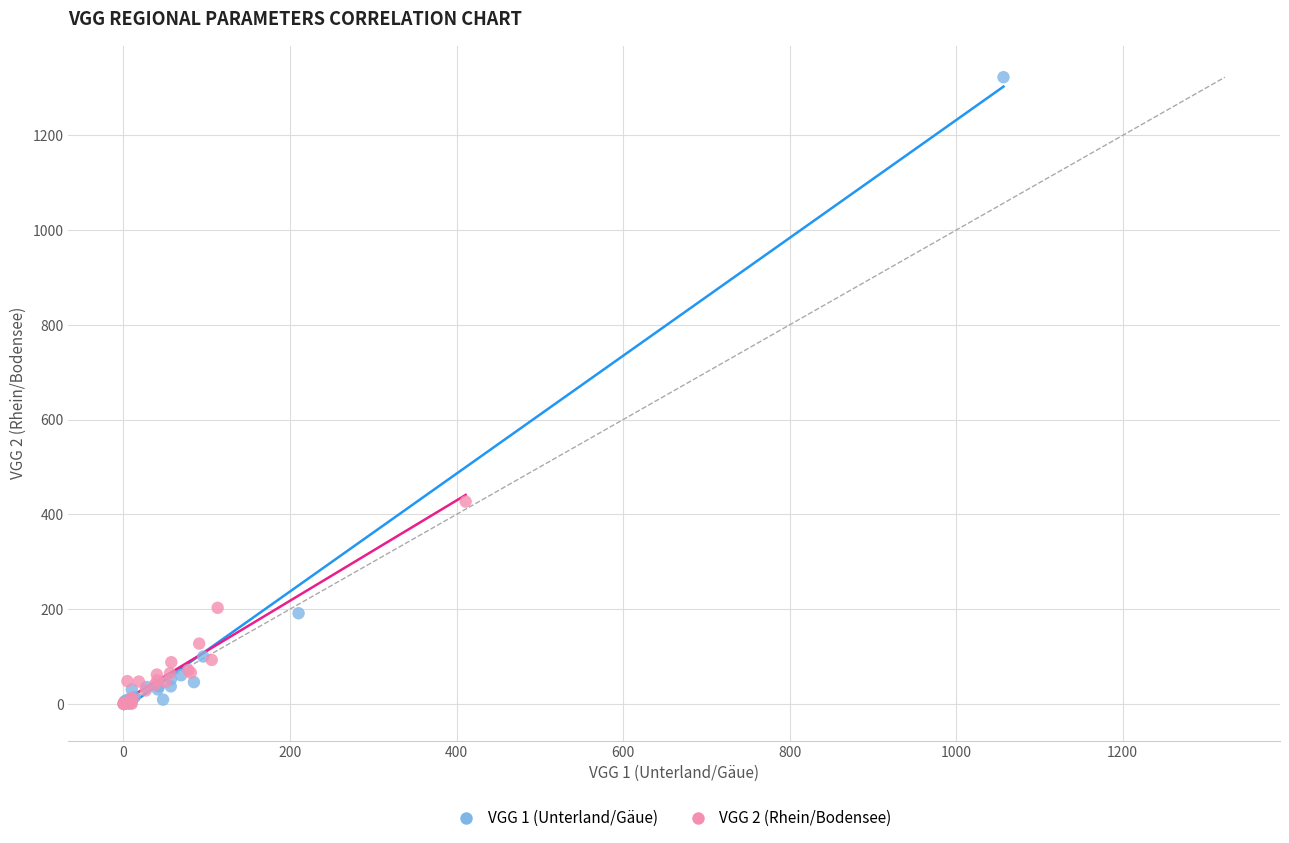

Which series has the largest Y range (max minus min)?

VGG 1 (Unterland/Gäue)